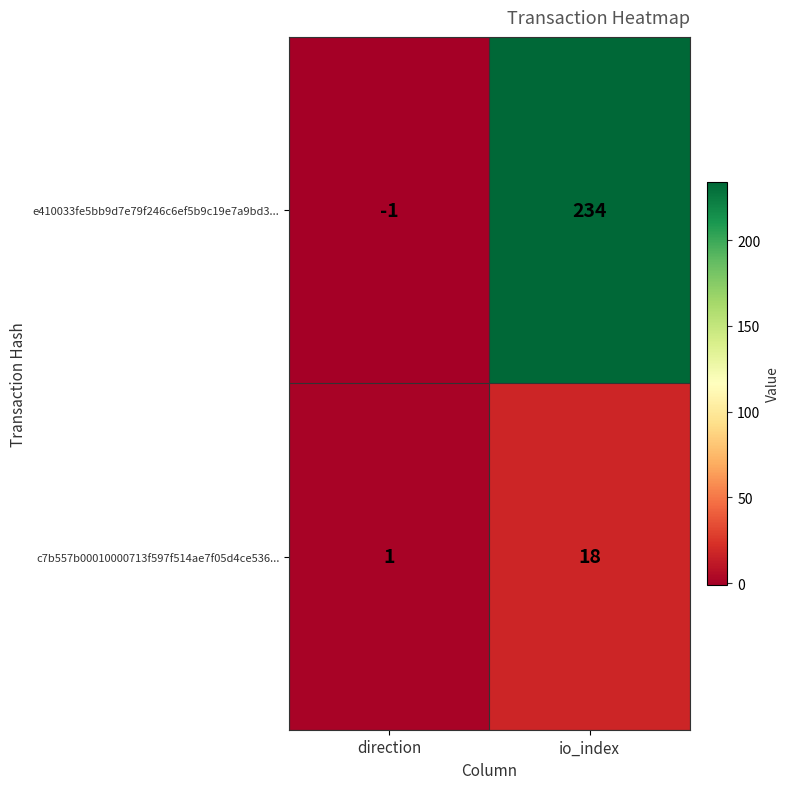

What is the maximum value shown in the chart?

234